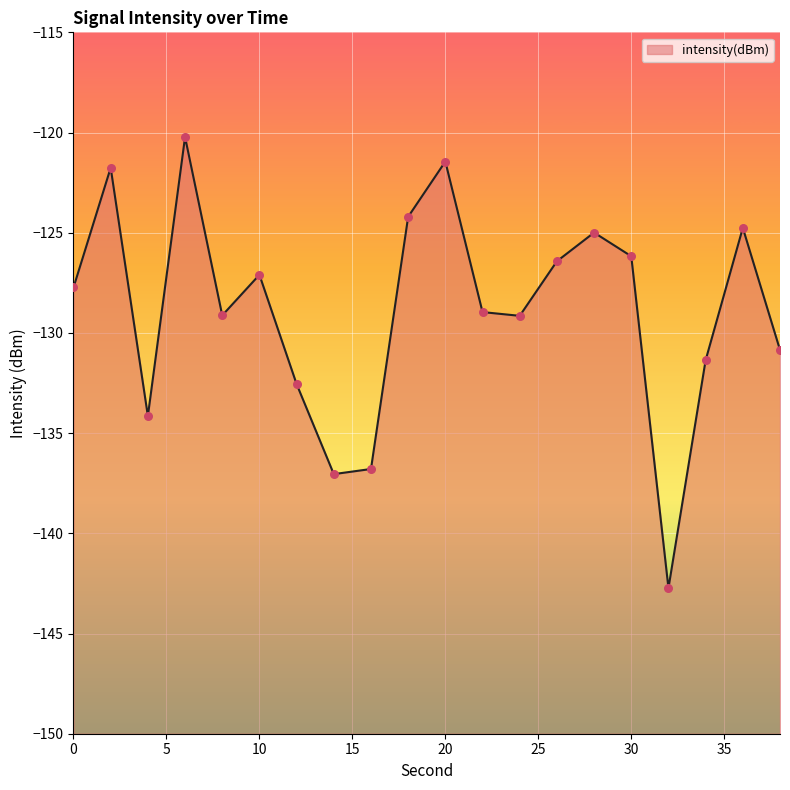

What is the change in value from 4 to 36?

+9.4